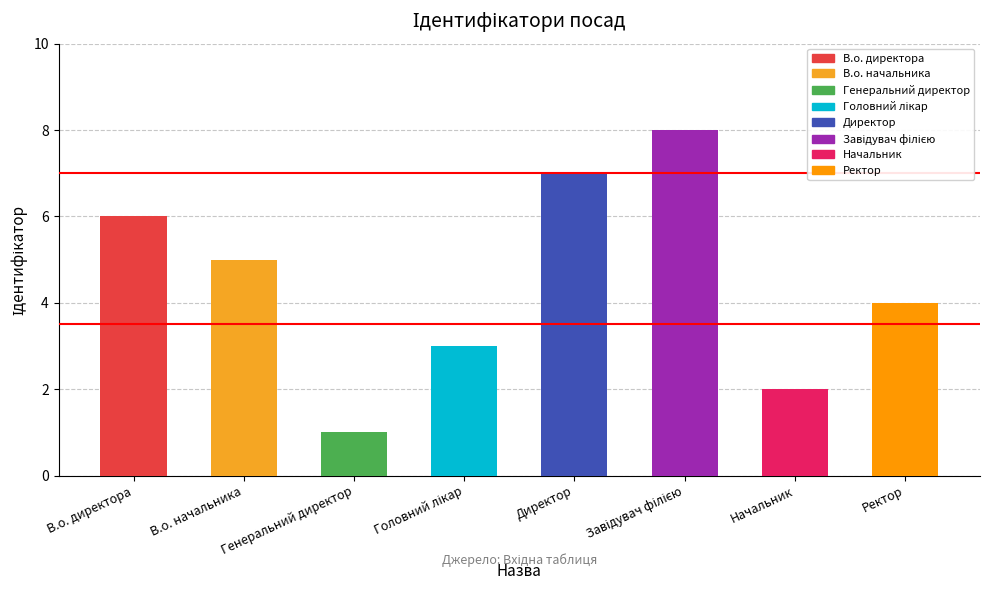

How many data points are less than 5?

4